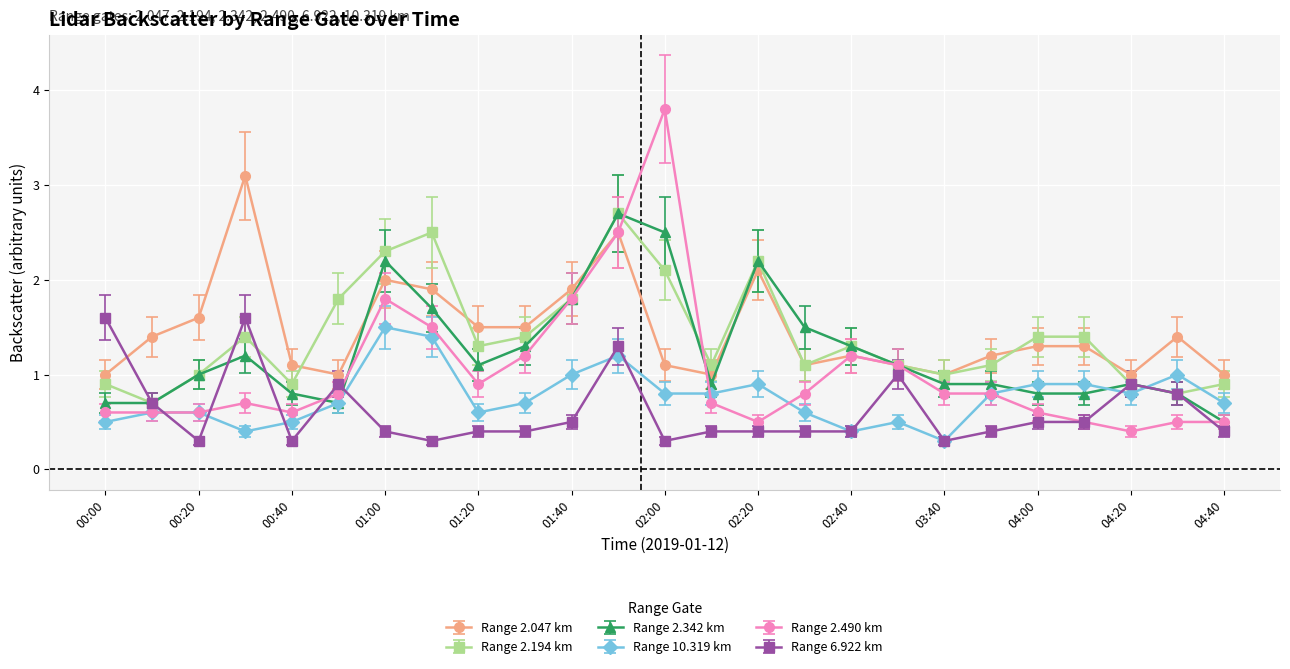

Does the chart have visible grid lines?

Yes